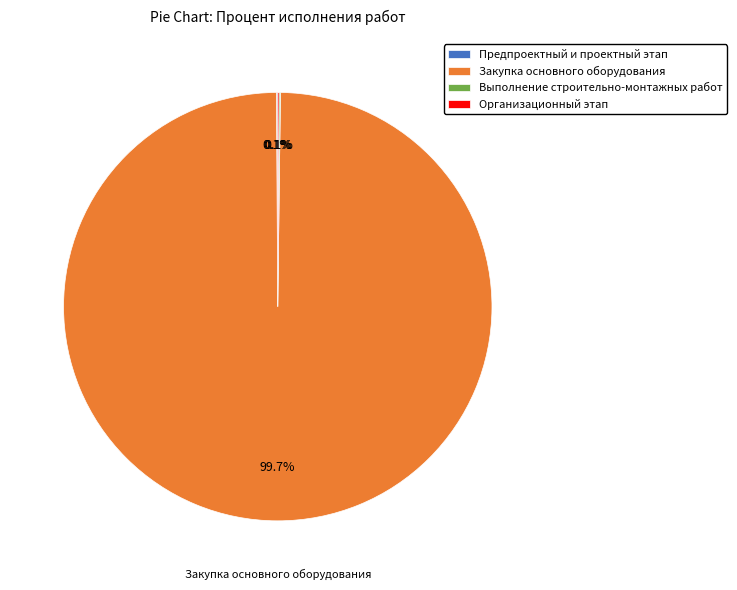

Which category accounts for the majority?

Закупка основного оборудования